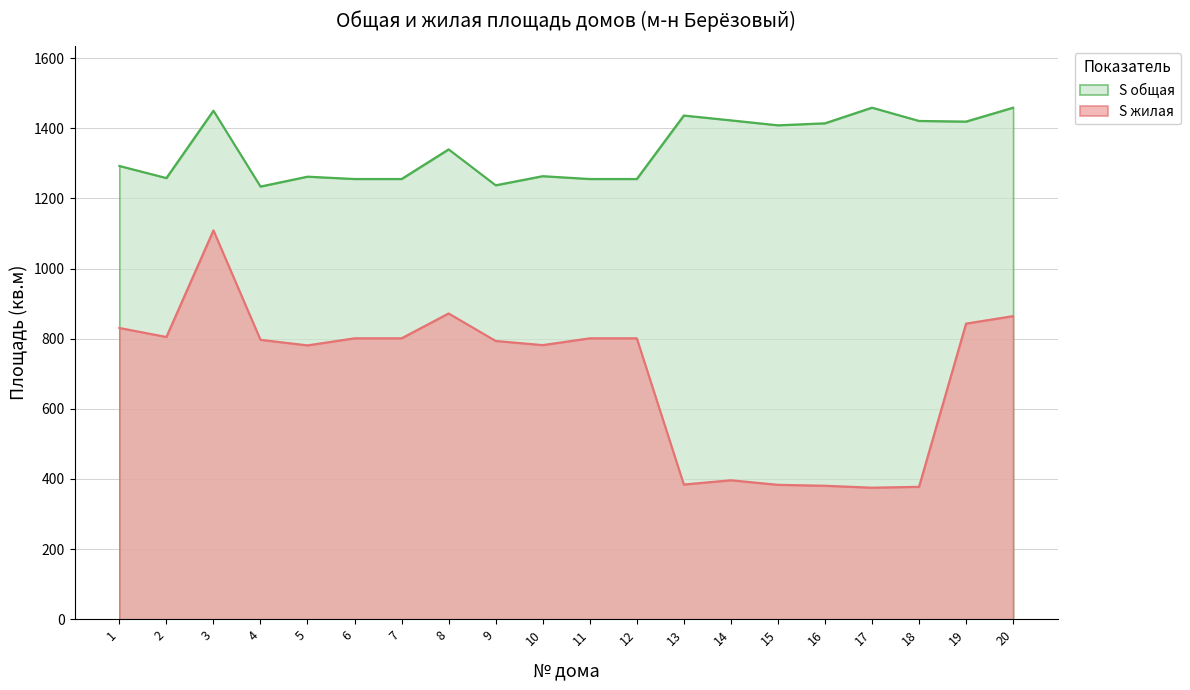

What is the smallest value displayed?

375.3